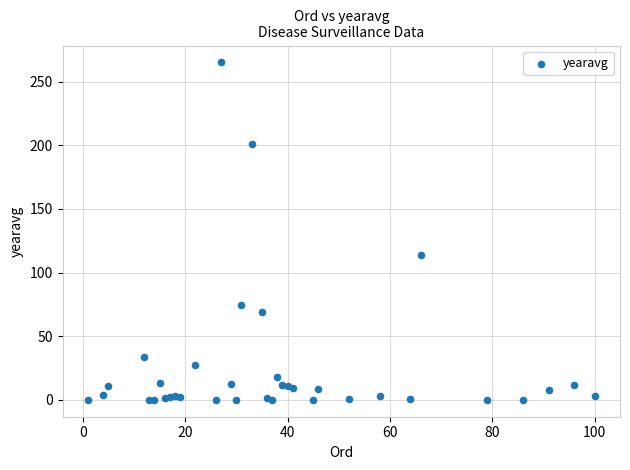

What Y value in the scatter plot is closest to 132?

113.6